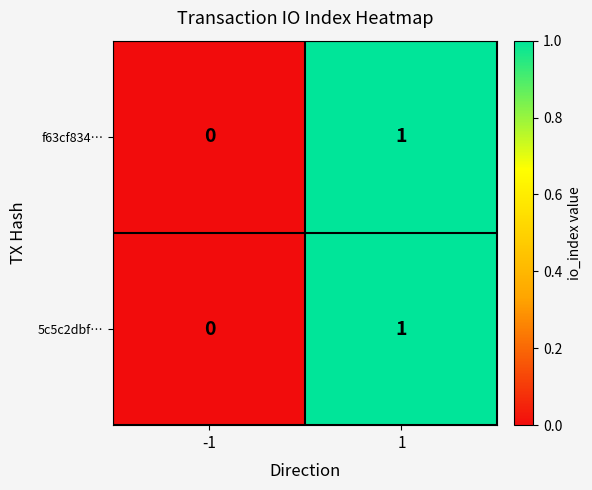

The value of f63cf834… at 1 is 1. True or false?

True